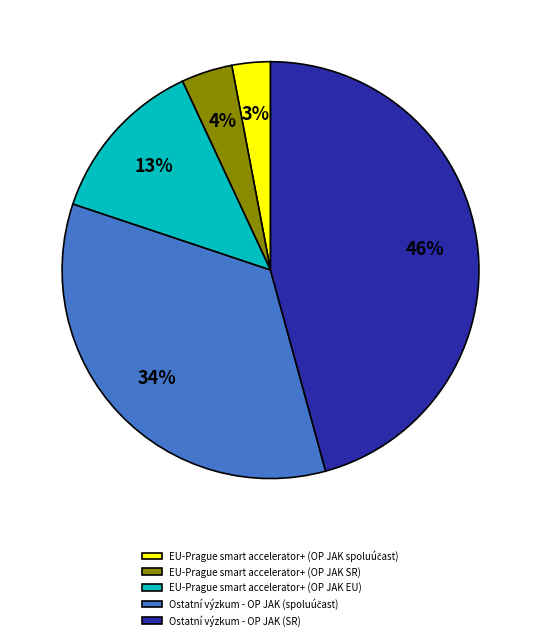

True or false: EU-Prague smart accelerator+ (OP JAK EU) accounts for 13% of the total.

True